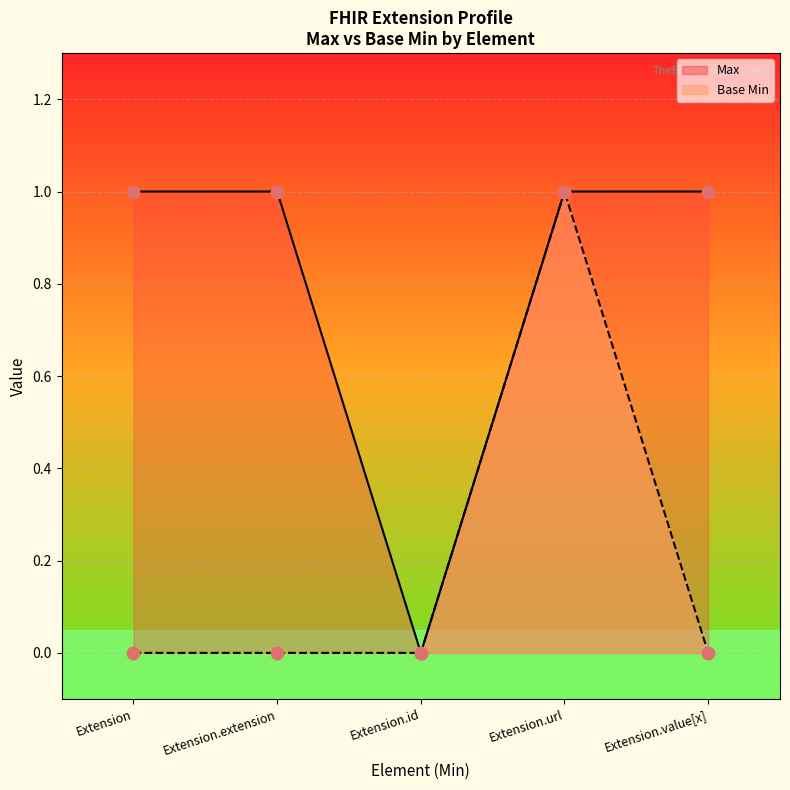

Which series reaches the maximum Y coordinate?

Max